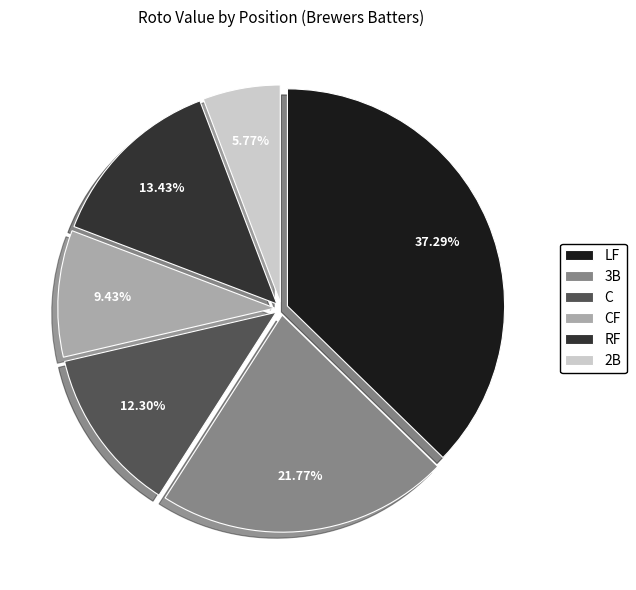

Which slice is the smallest?

2B